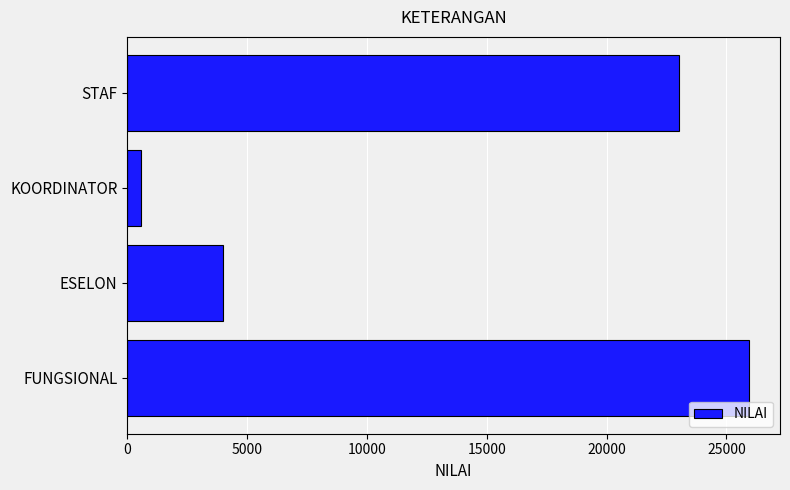

Read the value at FUNGSIONAL, to the nearest 50.

25950